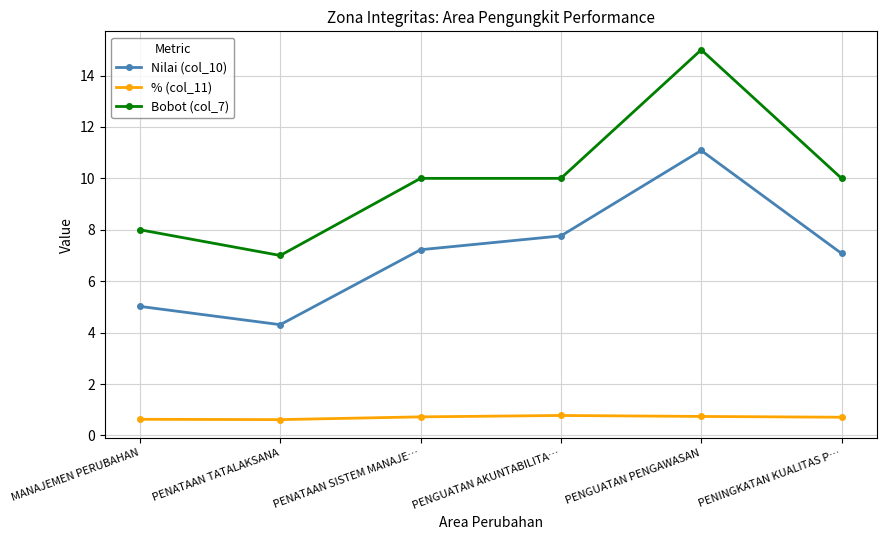

Where is the first local minimum for Bobot (col_7)?

PENATAAN TATALAKSANA